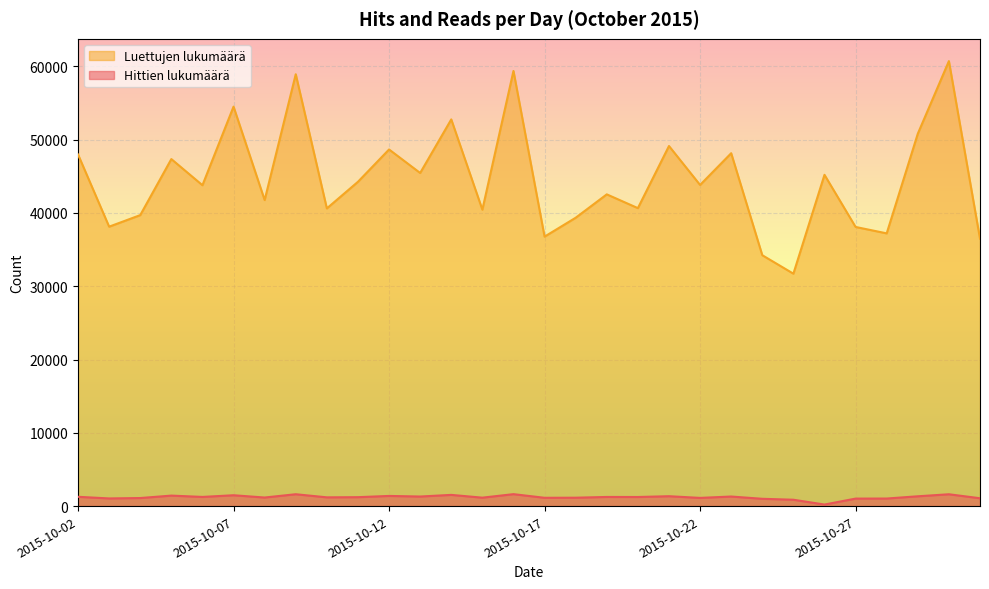

True or false: Hittien lukumäärä and Luettujen lukumäärä intersect in this chart.

False